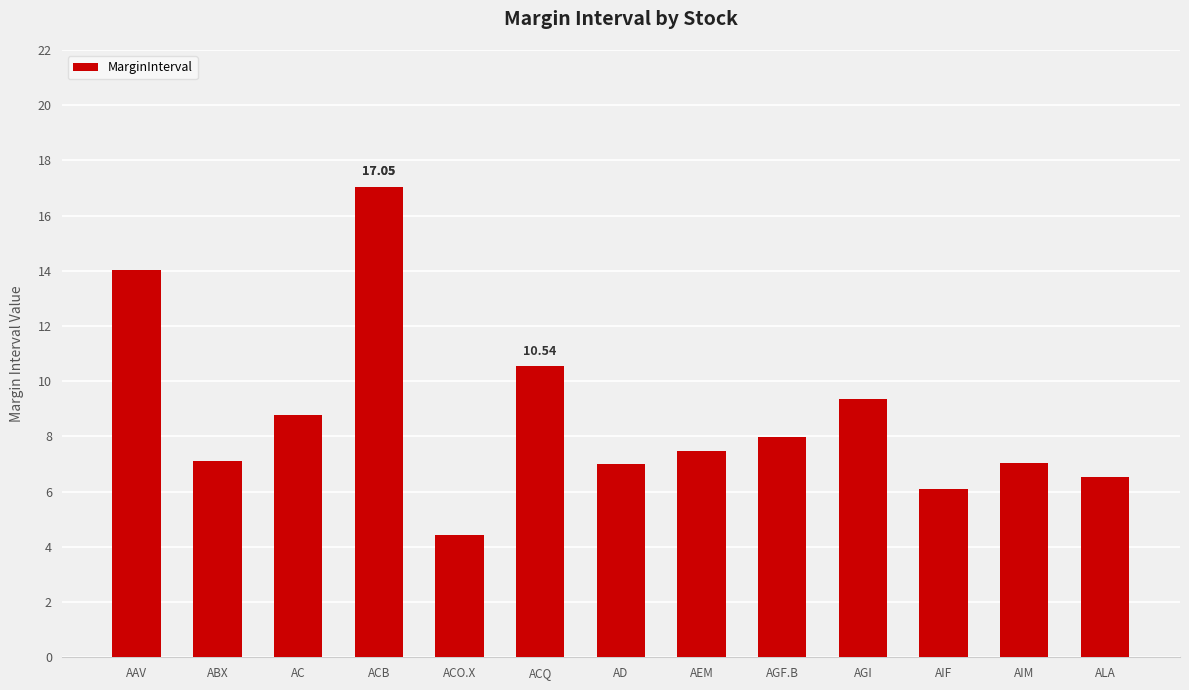

At which category does the chart reach its minimum across all series?

ACO.X